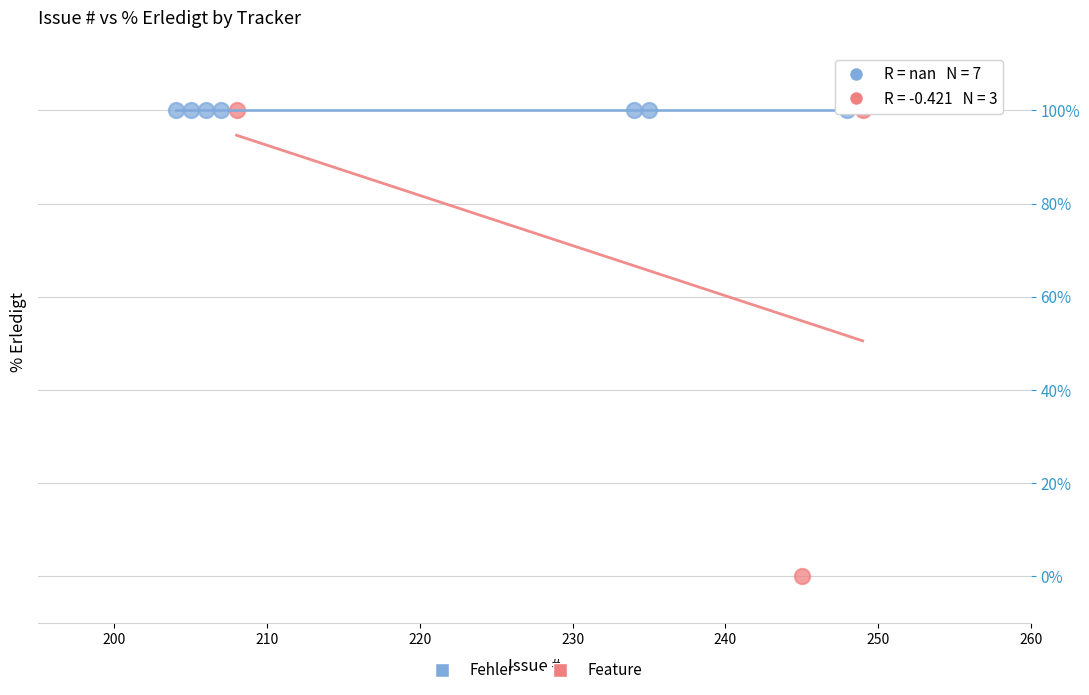

Which series contains the lowest Y value?

Feature